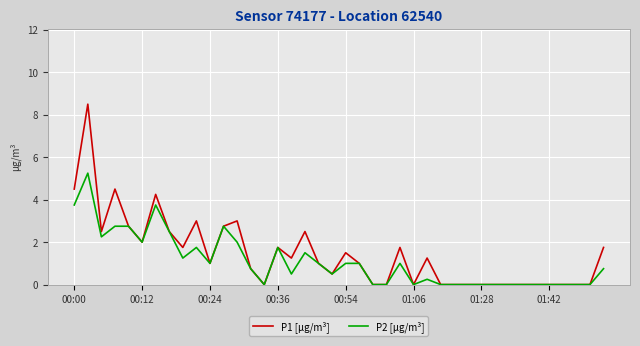

Which series has the largest range (max minus min)?

P1 [µg/m³]